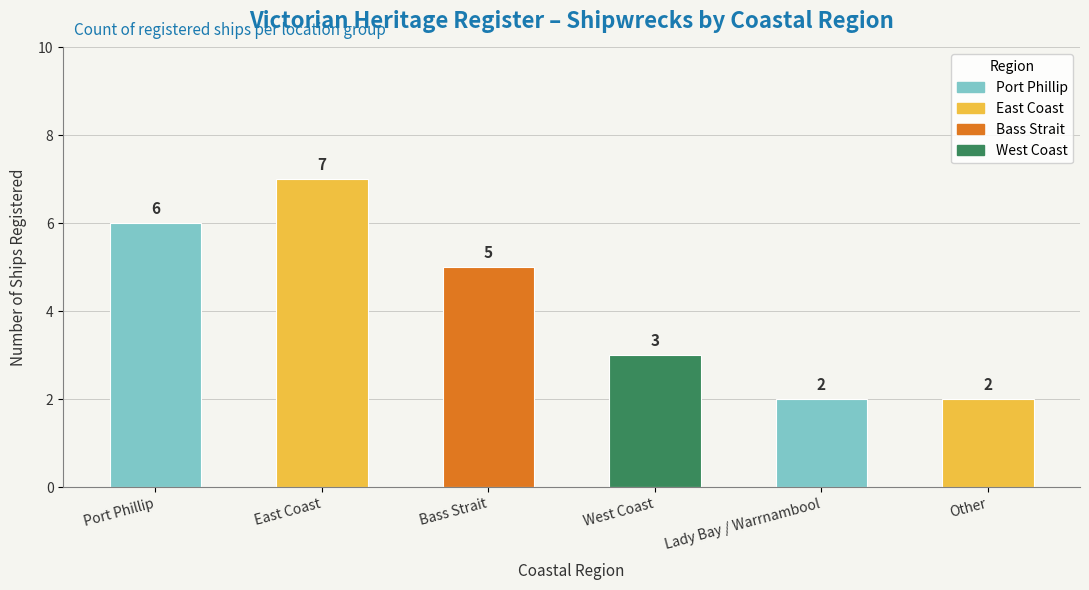

True or false: the data shows 10 at Port Phillip.

False